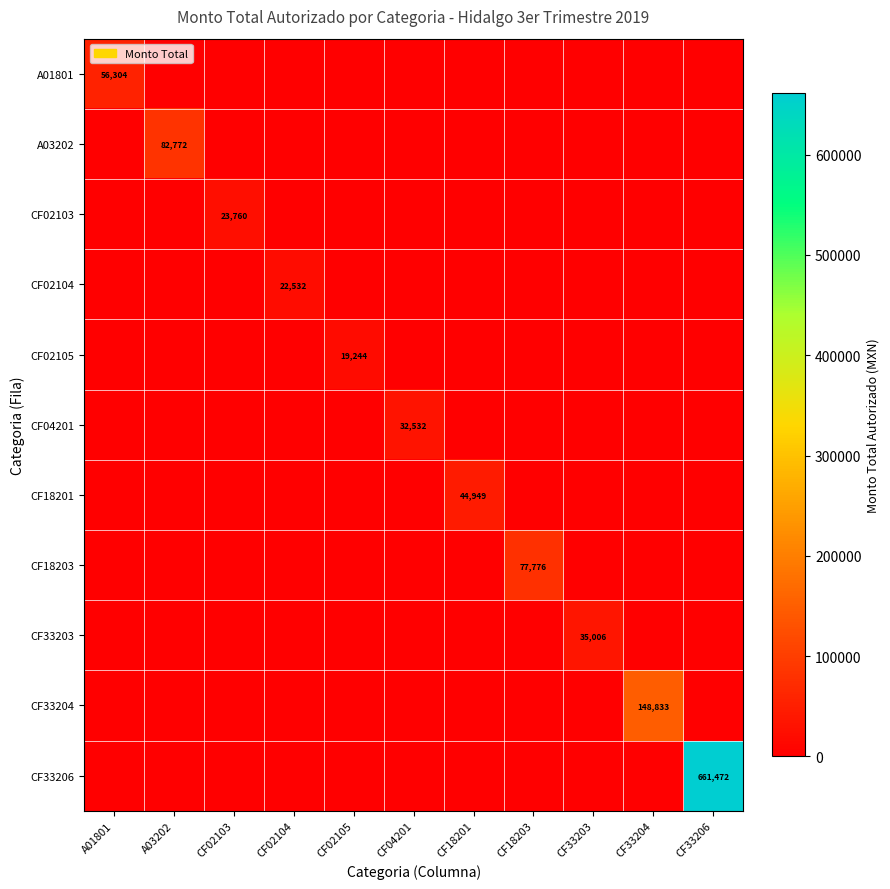

True or false: CF33204 has a value of 148833 at CF33204.

True